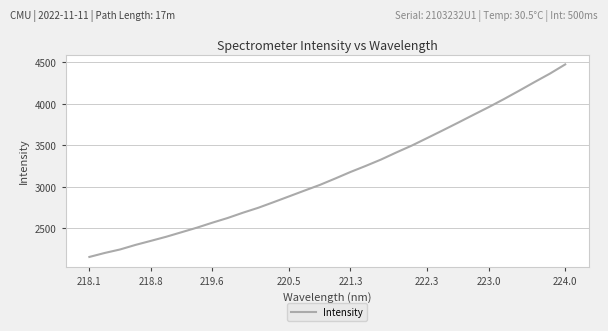

What is the greatest value displayed?

4471.9